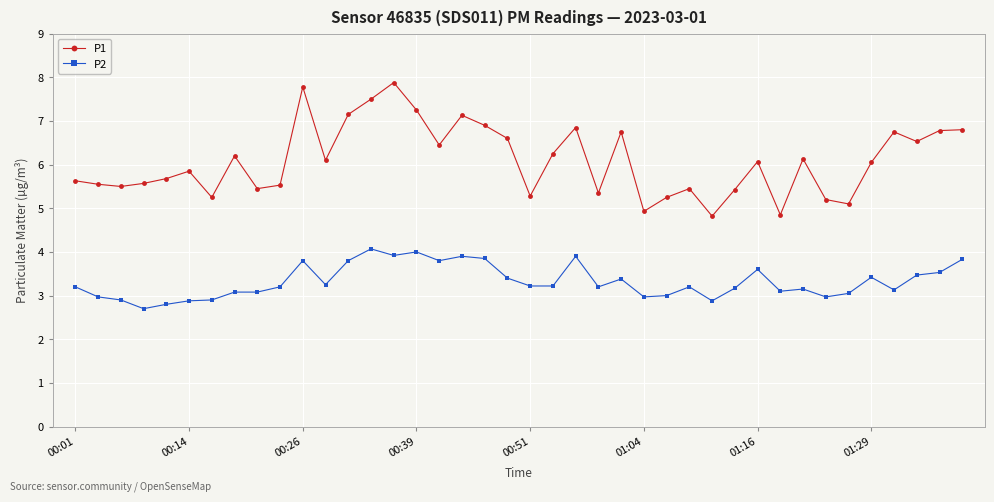

At how many categories does at least one series exceed 7?

6